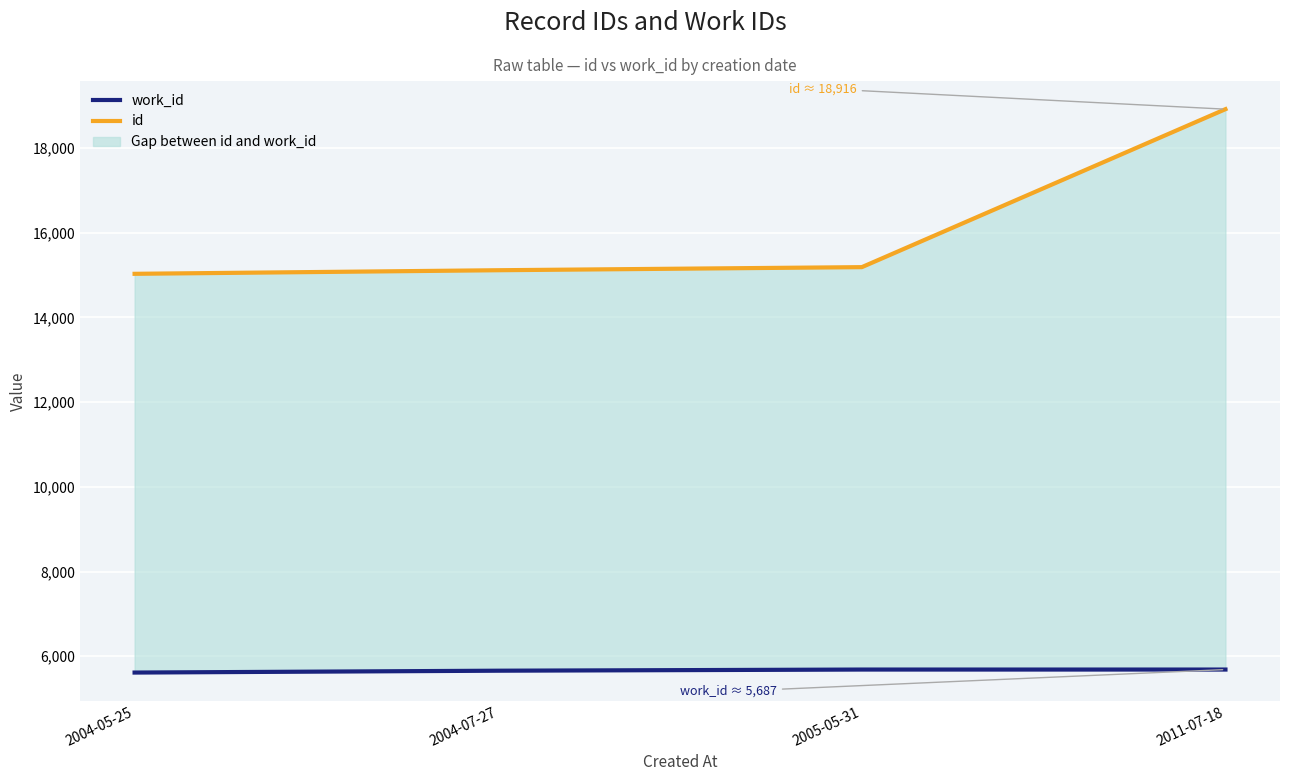

Reading left to right, transcribe all the data shown in this chart.

work_id: 2004-05-25=5616.0	2004-07-27=5659.8	2005-05-31=5687.0	2011-07-18=5687.0
id: 2004-05-25=15029.5	2004-07-27=15114.2	2005-05-31=15187.0	2011-07-18=18916.5